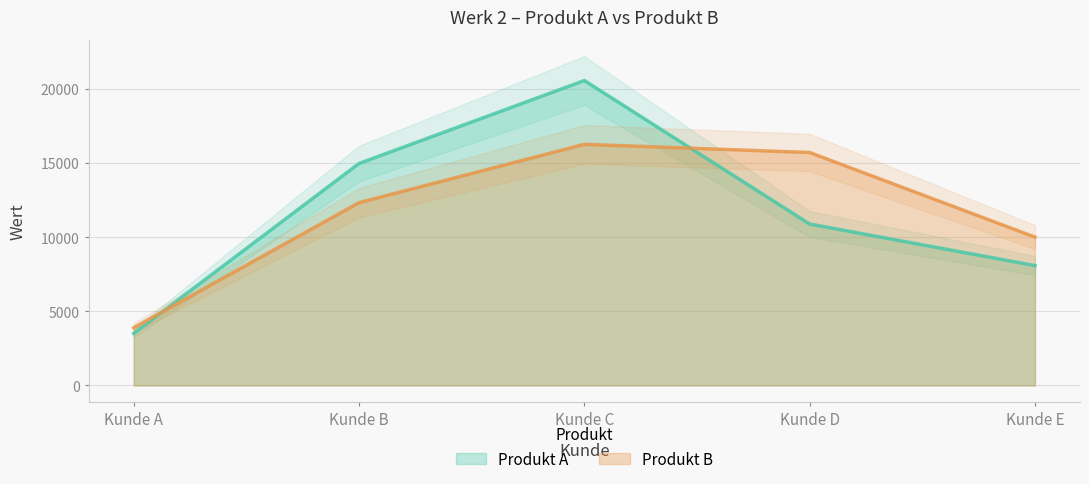

Is the value of Produkt B at Kunde C greater than the value of Produkt A at Kunde E?

Yes